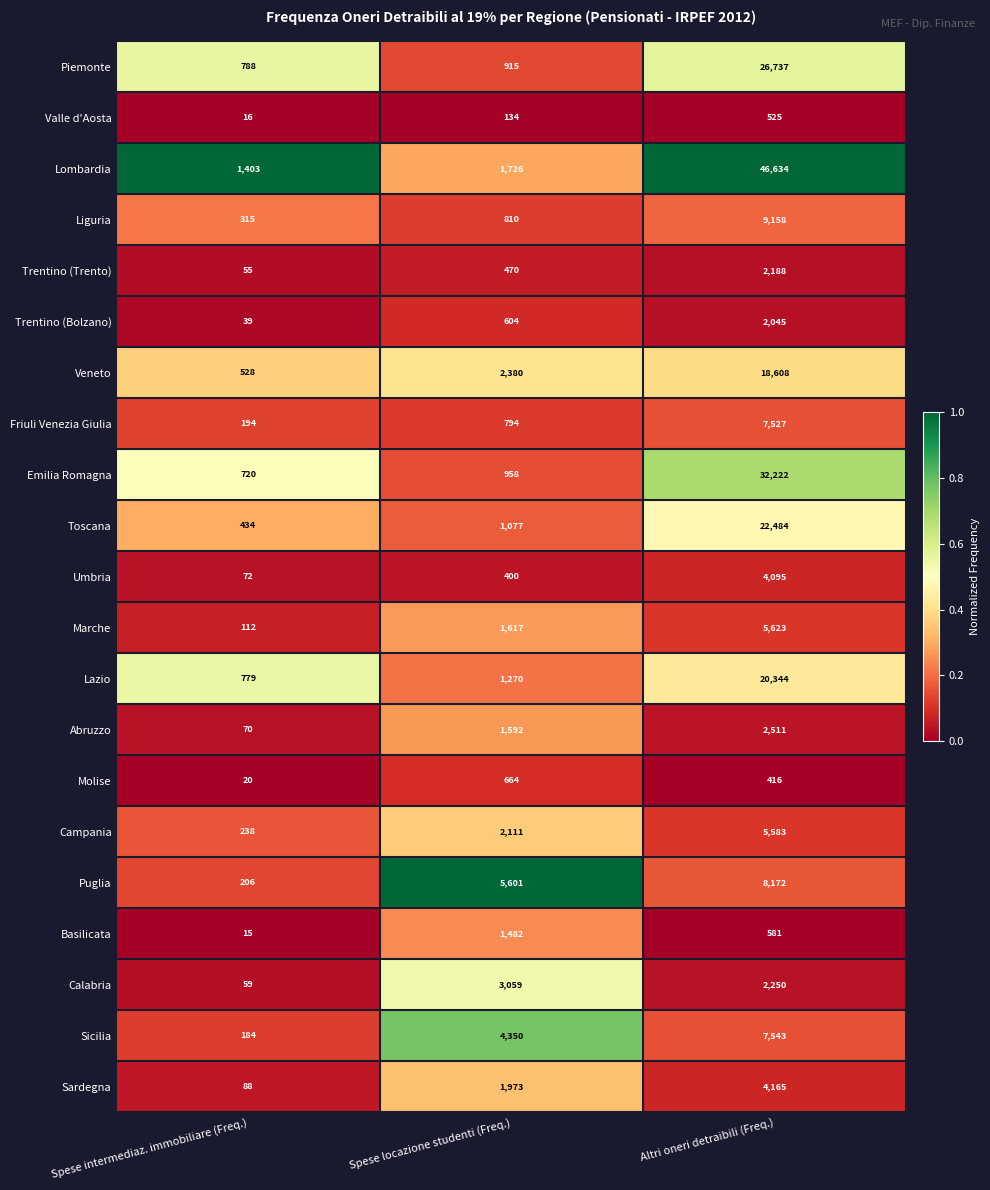

What is the approximate value of Campania at Altri oneri detraibili (Freq.)?

5583